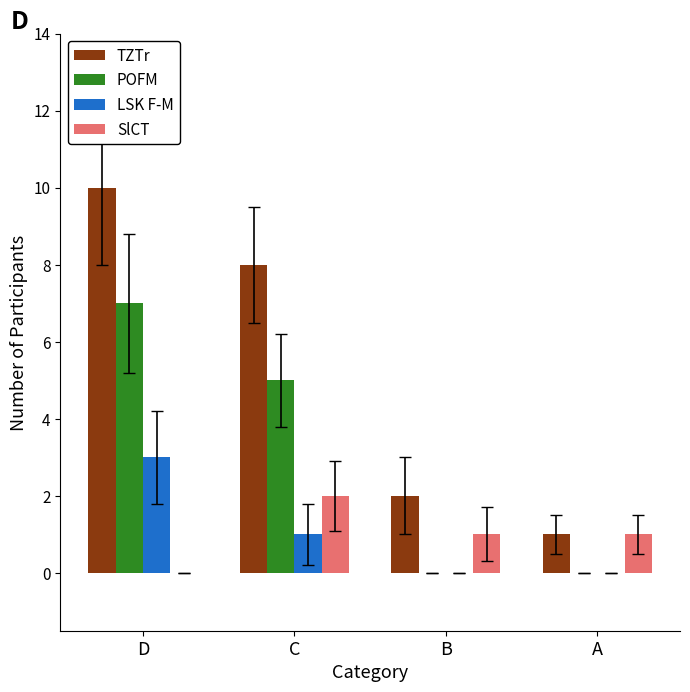

Which label corresponds to the largest value in the chart?

D